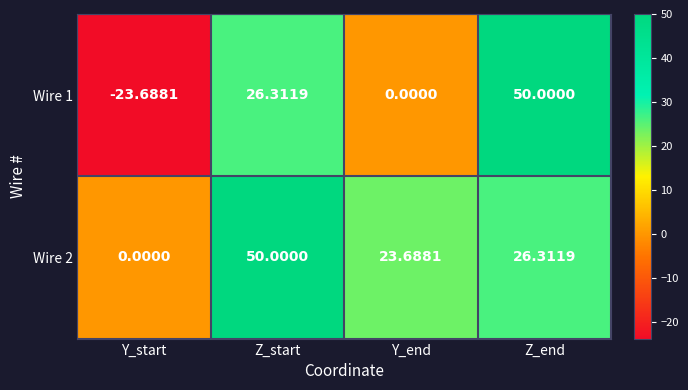

Is the value of Wire 1 at Y_end greater than the value of Wire 2 at Z_start?

No